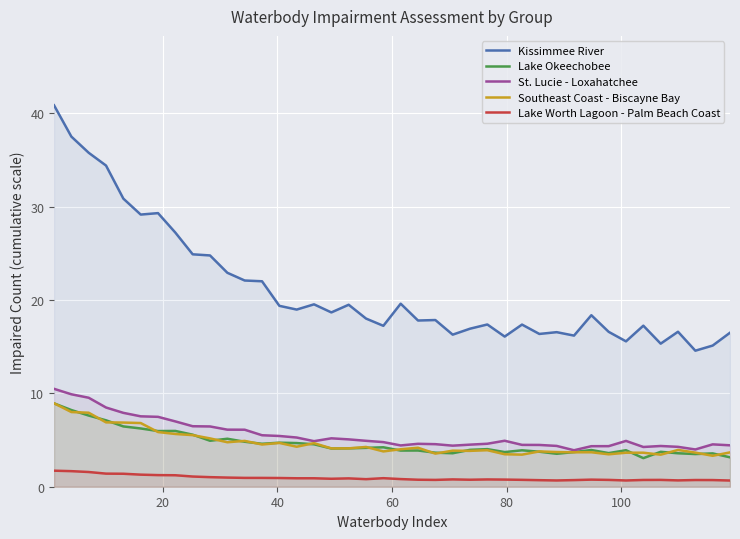

How many lines are shown in the chart?

5